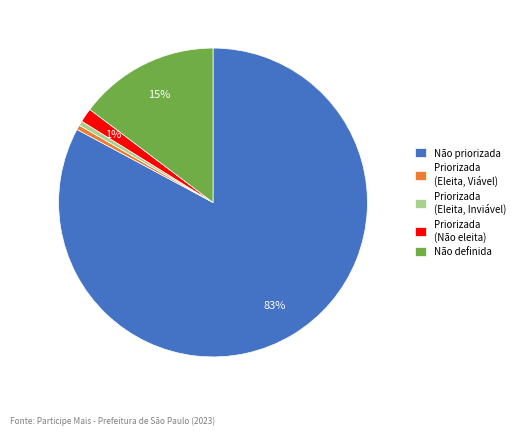

To the nearest percent, what is the average slice percentage?

20%